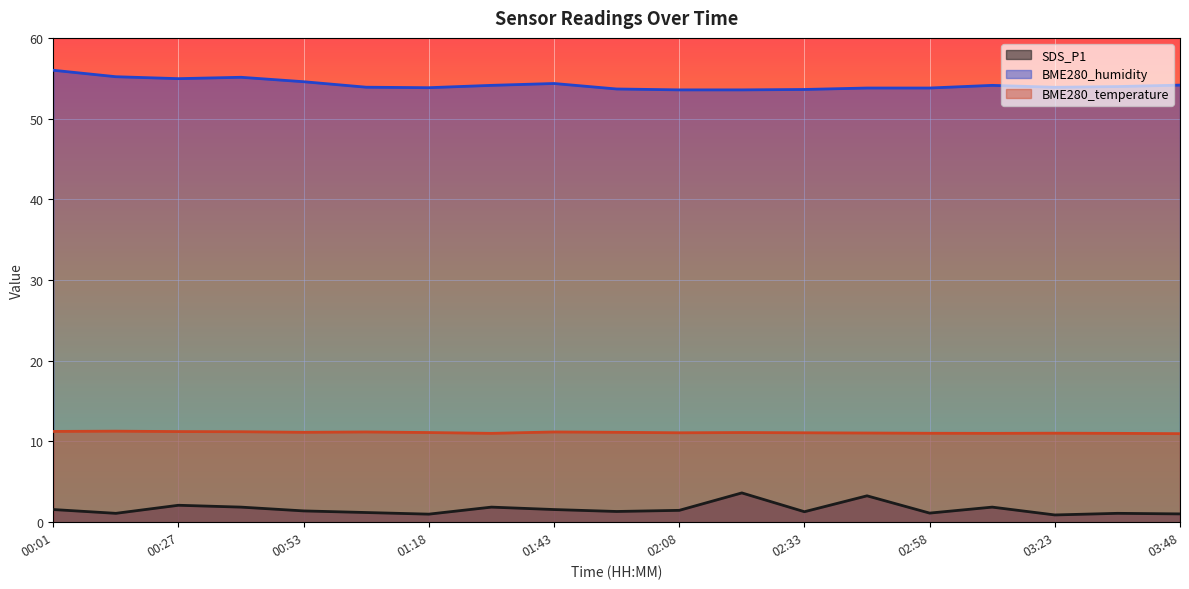

Between 00:14 and 02:20, which is larger?

02:20